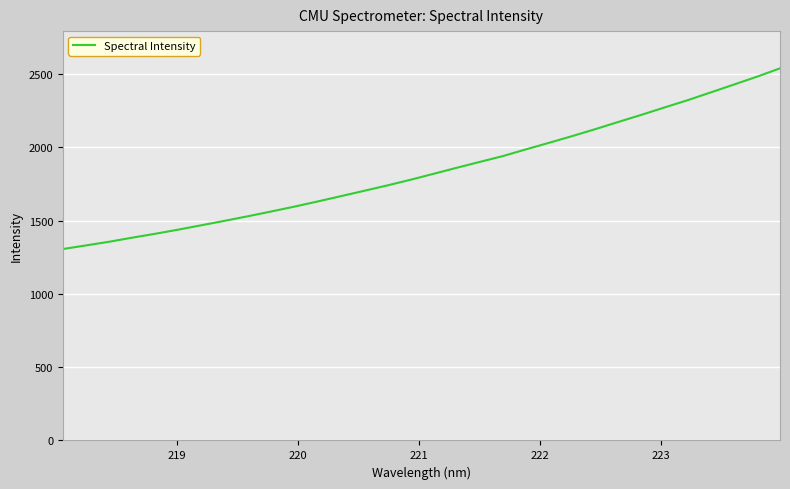

How many lines are shown in the chart?

1